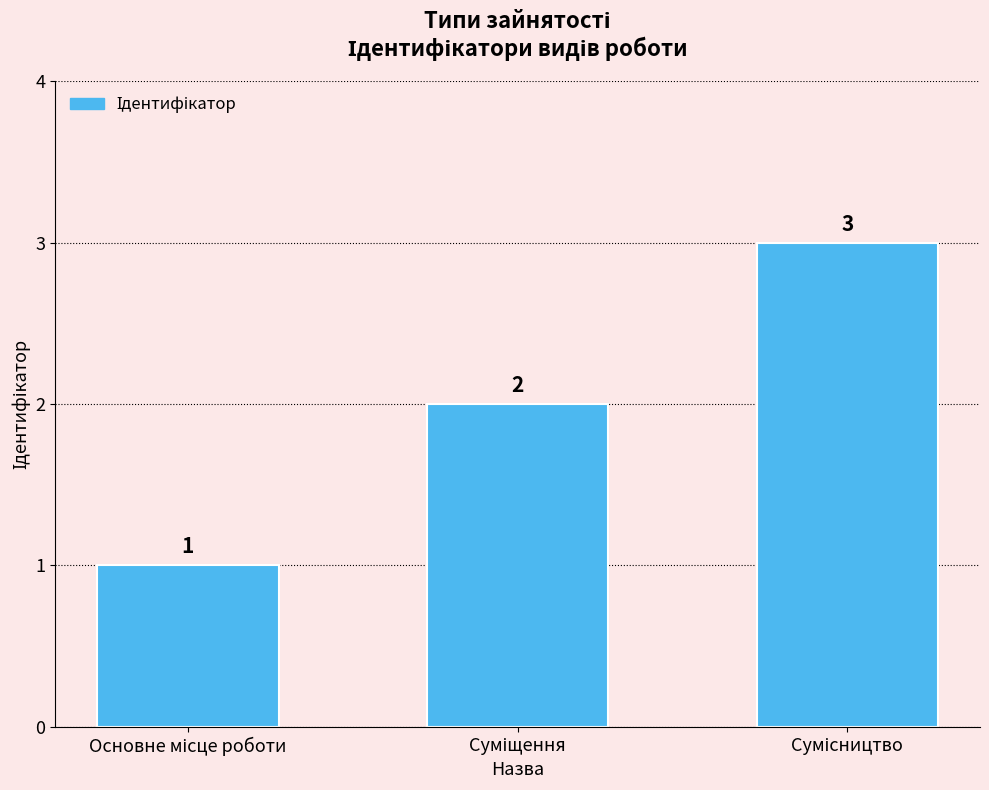

Reading left to right, list all the values displayed in this chart.

1	2	3